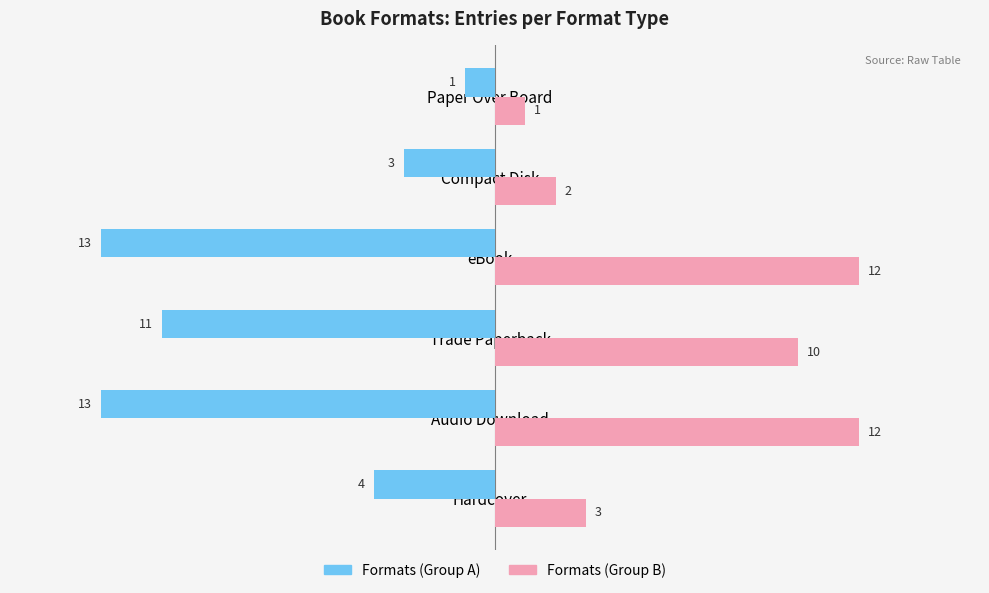

Which series has the largest range (max minus min)?

Formats (Group A)